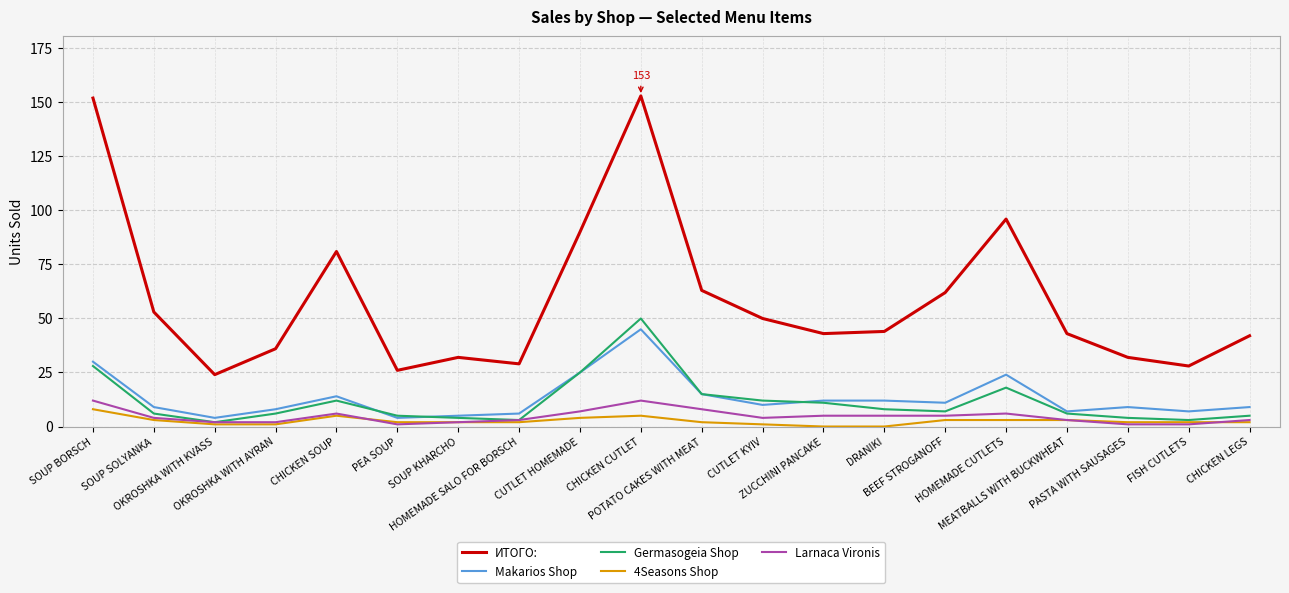

Which series has the largest total across all categories?

ИТОГО: